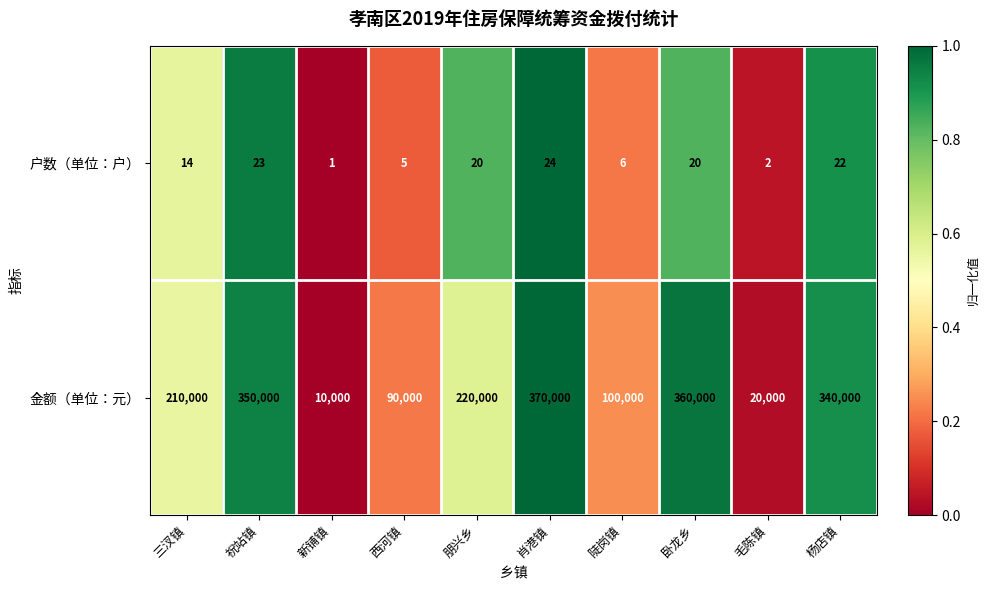

List the series in order of their peak value, lowest first.

户数（单位：户）, 金额（单位：元）